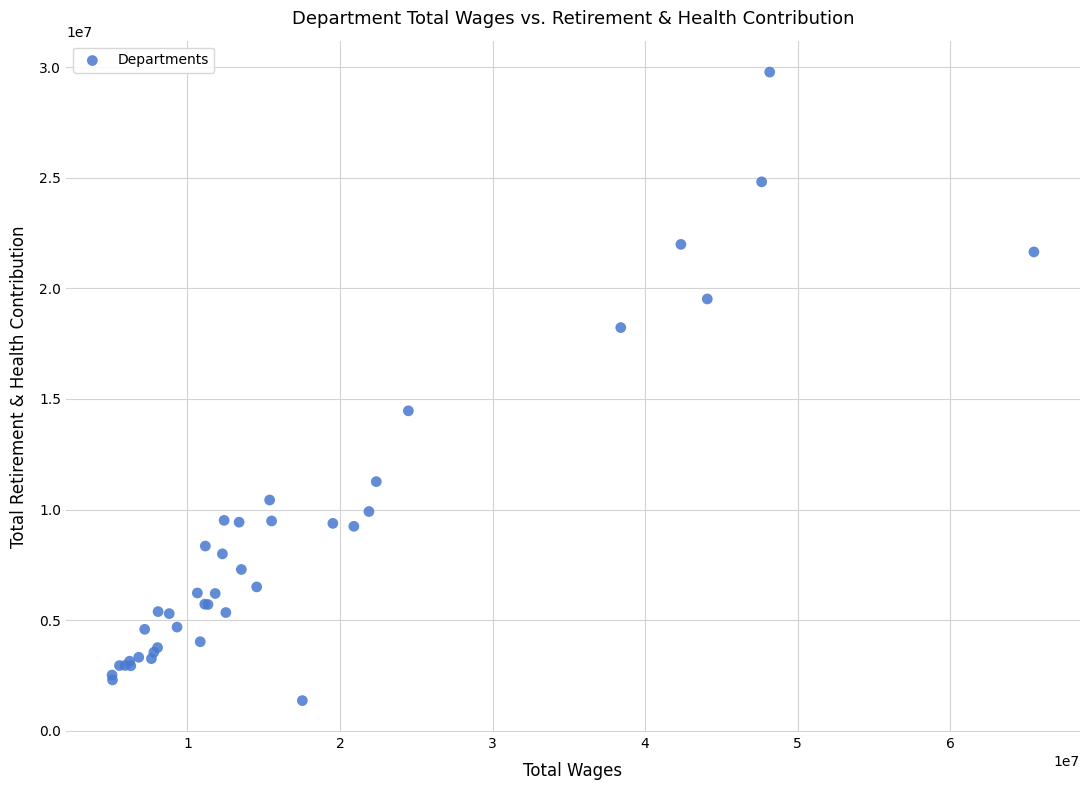

What Y value in the scatter plot is closest to 15568670?

14461931